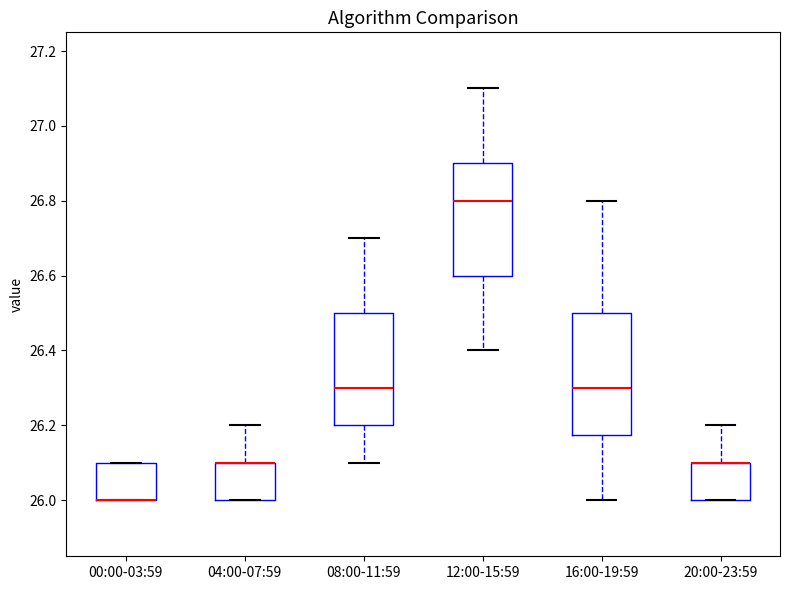

Reading left to right, transcribe this box plot: for each box, give where its median line is, the range the box spans, and where its two whiskers end, as read against the y-axis. The values are not printed on the chart, so give them approximately, as read against the axis.

00:00-03:59: median 26.00 (drawn on the box's lower edge), box 26.00 to 26.10, whiskers 26.00 to 26.10
04:00-07:59: median 26.10 (drawn on the box's upper edge), box 26.00 to 26.10, whiskers 26.00 to 26.20
08:00-11:59: median 26.30, box 26.20 to 26.50, whiskers 26.10 to 26.70
12:00-15:59: median 26.80, box 26.60 to 26.90, whiskers 26.40 to 27.10
16:00-19:59: median 26.30, box 26.18 to 26.50, whiskers 26.00 to 26.80
20:00-23:59: median 26.10 (drawn on the box's upper edge), box 26.00 to 26.10, whiskers 26.00 to 26.20